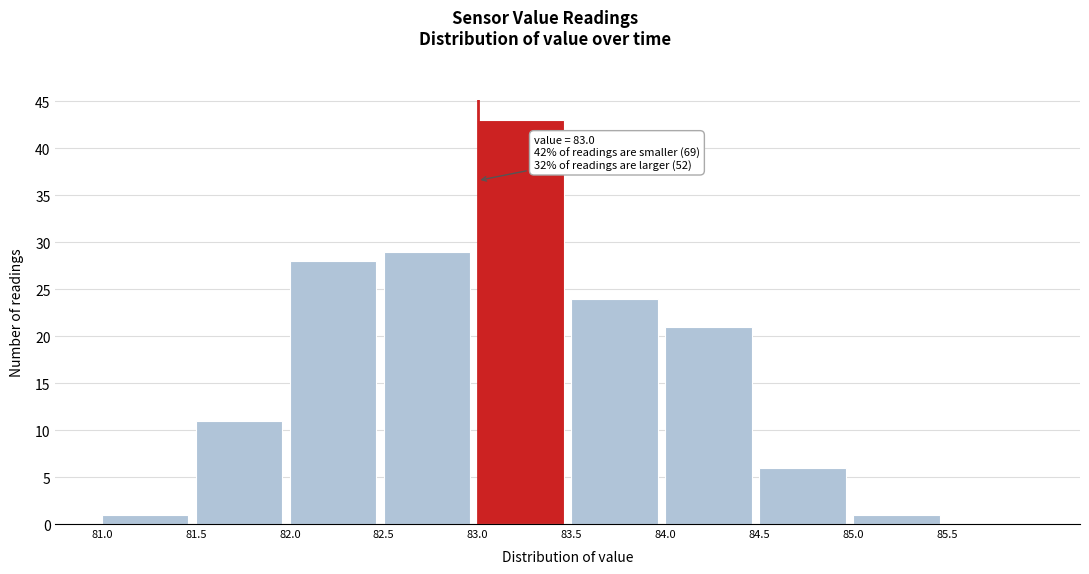

Which range on the x-axis has the tallest bar?

83.0 to 83.5